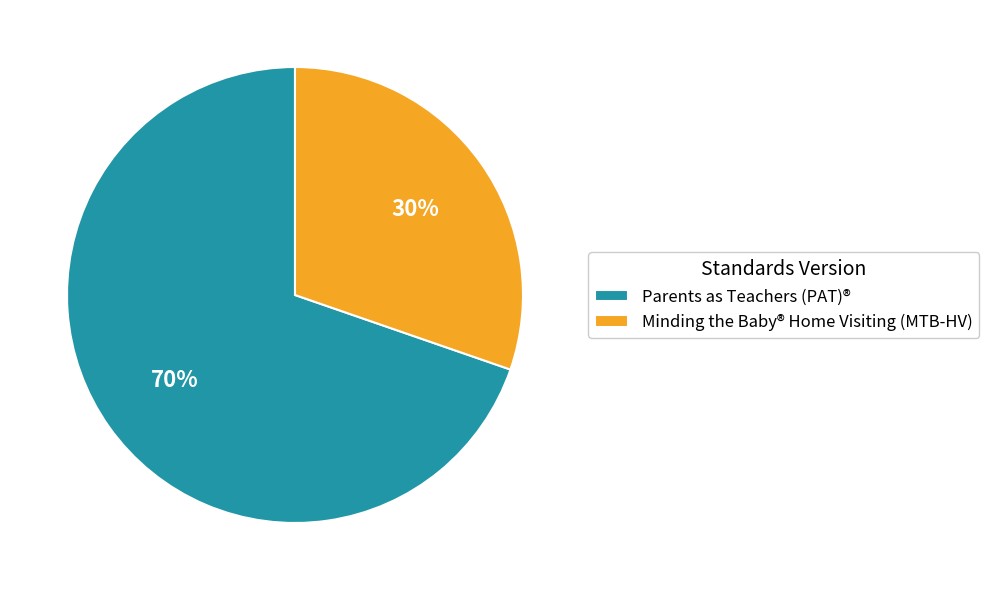

Is it true that Parents as Teachers (PAT)® is 77% of the pie?

False